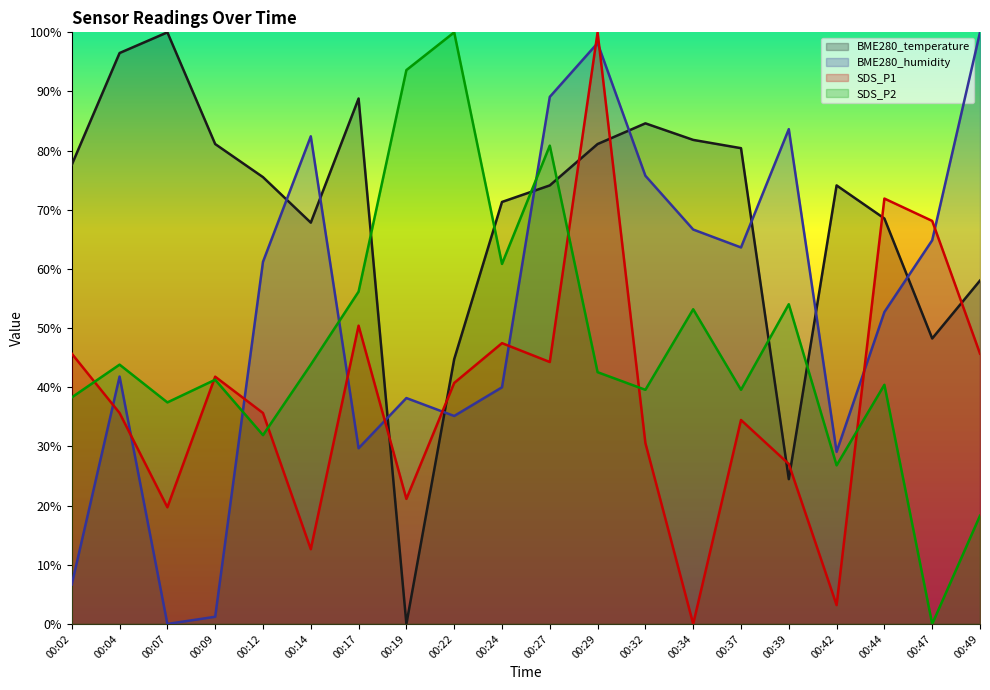

Reading left to right, extract all data points from this chart.

BME280_temperature: 00:02=77.6	00:04=96.5	00:07=100.0	00:09=81.1	00:12=75.5	00:14=67.8	00:17=88.8	00:19=0.0	00:22=44.8	00:24=71.3	00:27=74.1	00:29=81.1	00:32=84.6	00:34=81.8	00:37=80.4	00:39=24.5	00:42=74.1	00:44=68.5	00:47=48.3	00:49=58.0
BME280_humidity: 00:02=6.7	00:04=41.8	00:07=0.0	00:09=1.2	00:12=61.2	00:14=82.4	00:17=29.7	00:19=38.2	00:22=35.2	00:24=40.0	00:27=89.1	00:29=98.2	00:32=75.8	00:34=66.7	00:37=63.6	00:39=83.6	00:42=29.1	00:44=52.7	00:47=64.8	00:49=100.0
SDS_P1: 00:02=45.7	00:04=35.7	00:07=19.7	00:09=41.8	00:12=35.7	00:14=12.6	00:17=50.4	00:19=21.1	00:22=40.7	00:24=47.5	00:27=44.3	00:29=100.0	00:32=30.6	00:34=0.0	00:37=34.5	00:39=27.0	00:42=3.2	00:44=71.9	00:47=68.1	00:49=45.7
SDS_P2: 00:02=38.3	00:04=43.8	00:07=37.4	00:09=41.3	00:12=31.9	00:14=43.8	00:17=56.2	00:19=93.6	00:22=100.0	00:24=60.9	00:27=80.9	00:29=42.6	00:32=39.6	00:34=53.2	00:37=39.6	00:39=54.0	00:42=26.8	00:44=40.4	00:47=0.0	00:49=18.3